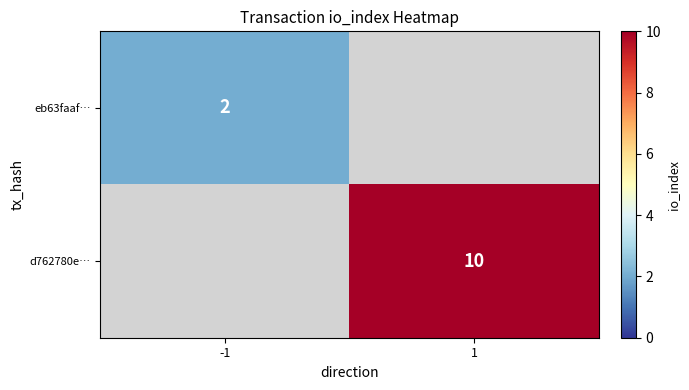

At how many categories does at least one series exceed 7?

1